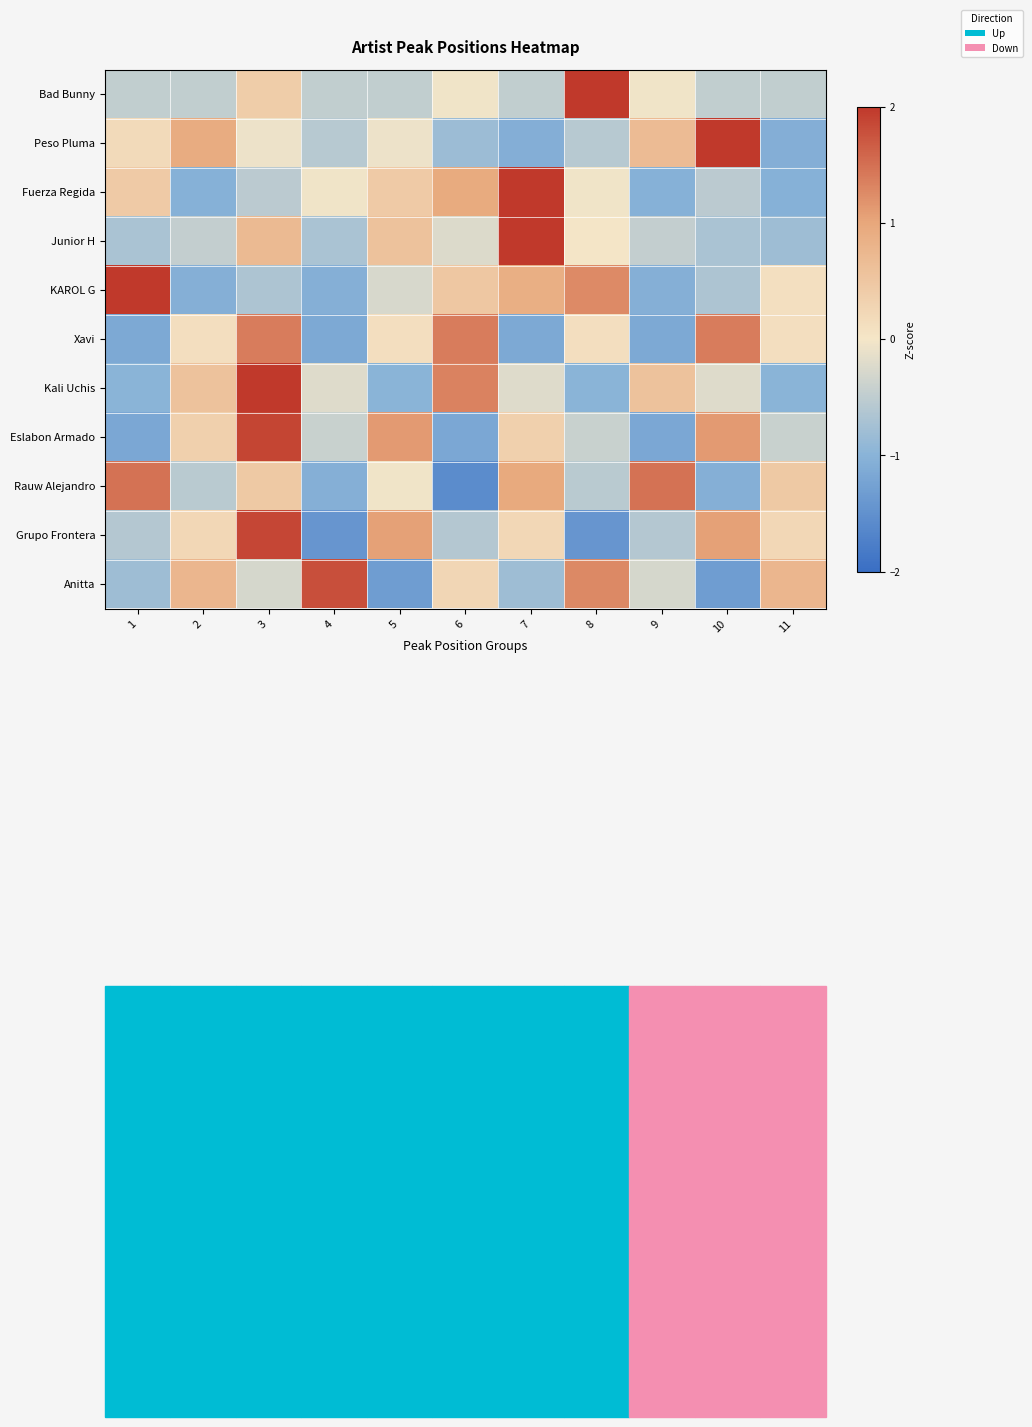

What is the difference between the highest and lowest values at 10?

3.8